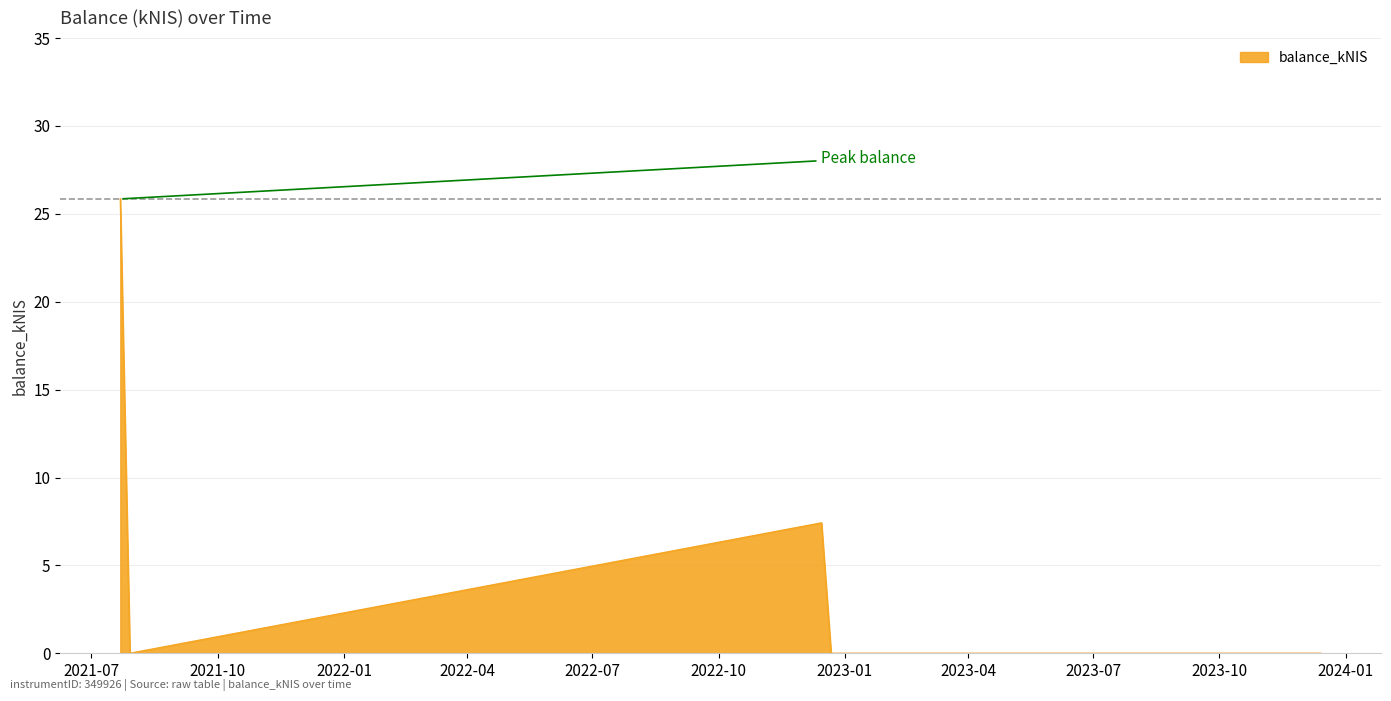

What is the difference between the second highest and second lowest values?

7.4